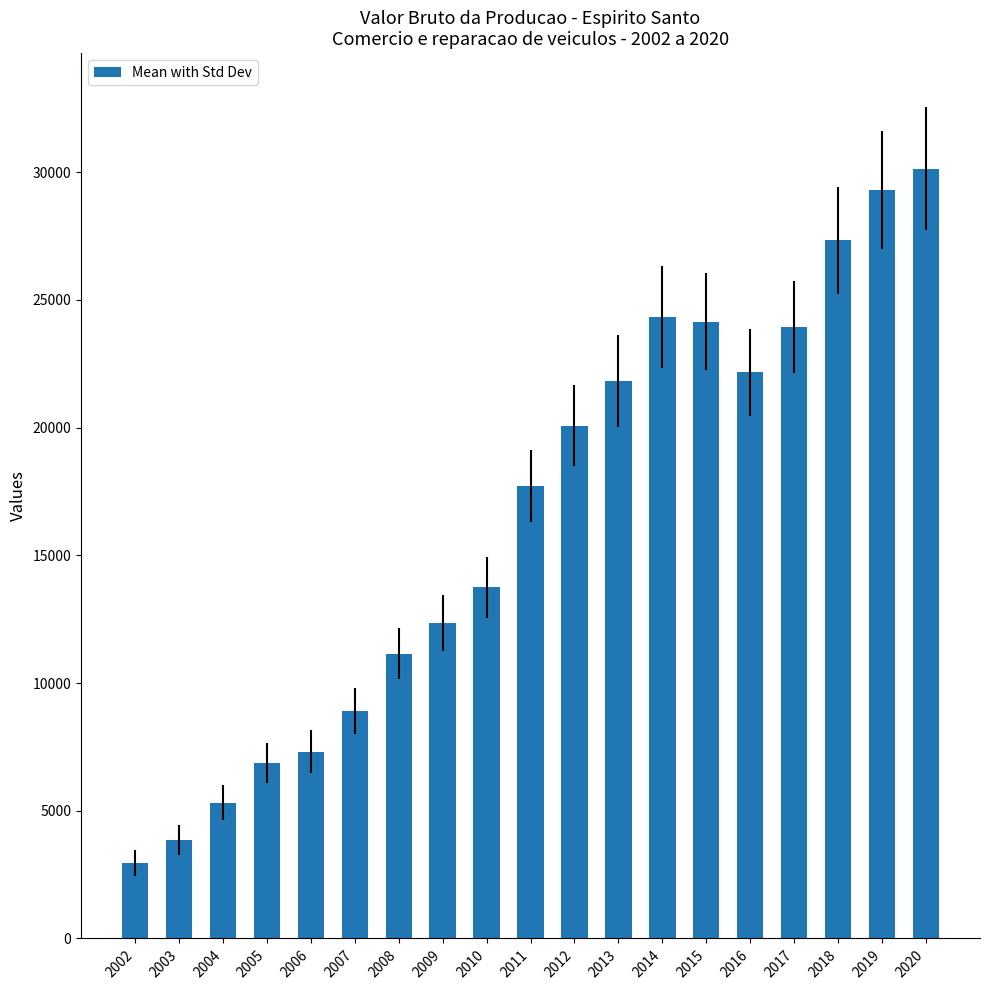

The chart shows a value of 3800.0 at 2005. True or false?

False